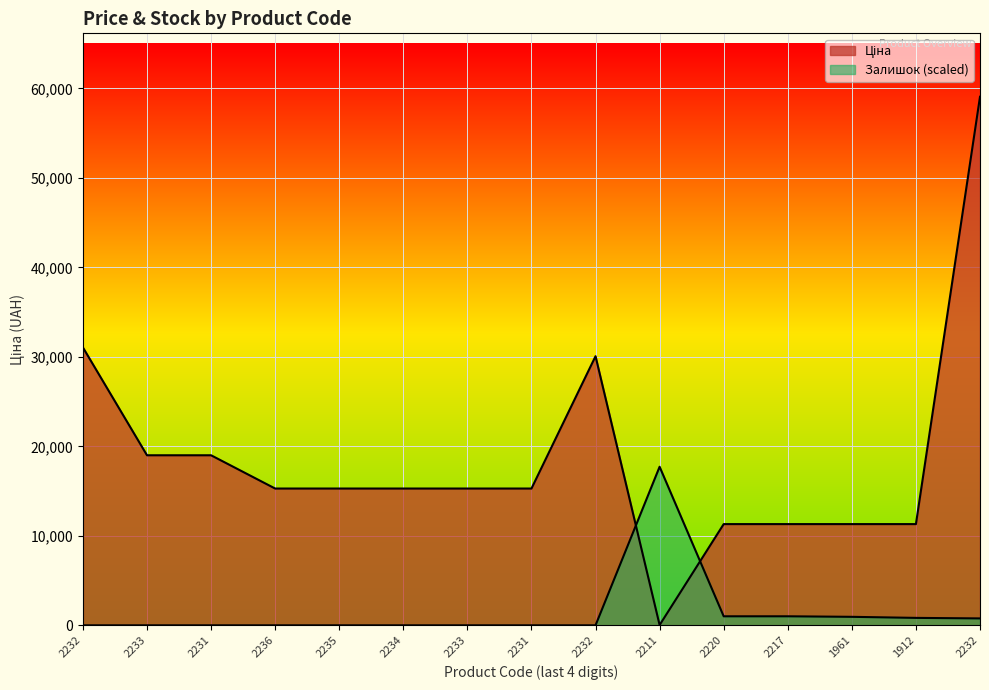

Reading left to right, transcribe all the data shown in this chart.

Ціна: 31058.4	19005.7	19005.7	15288.0	15288.0	15288.0	15288.0	15288.0	30077.8	32.0	11312.5	11312.5	11312.5	11312.5	59075.7
Залишок: 0.0	0.0	0.0	0.0	0.0	0.0	0.0	0.0	0.0	17722.7	1007.6	1007.6	948.4	829.8	770.6